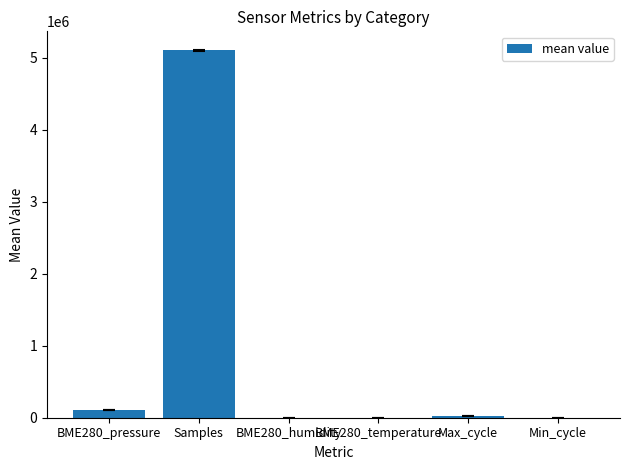

Which label corresponds to the largest value in the chart?

Samples